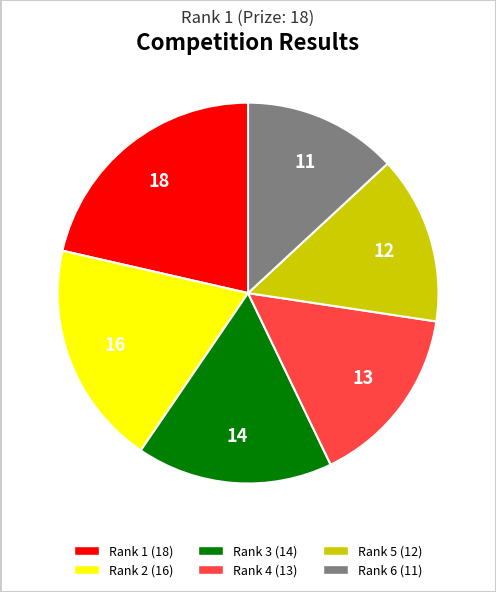

Is there any slice that represents more than half of the pie?

No